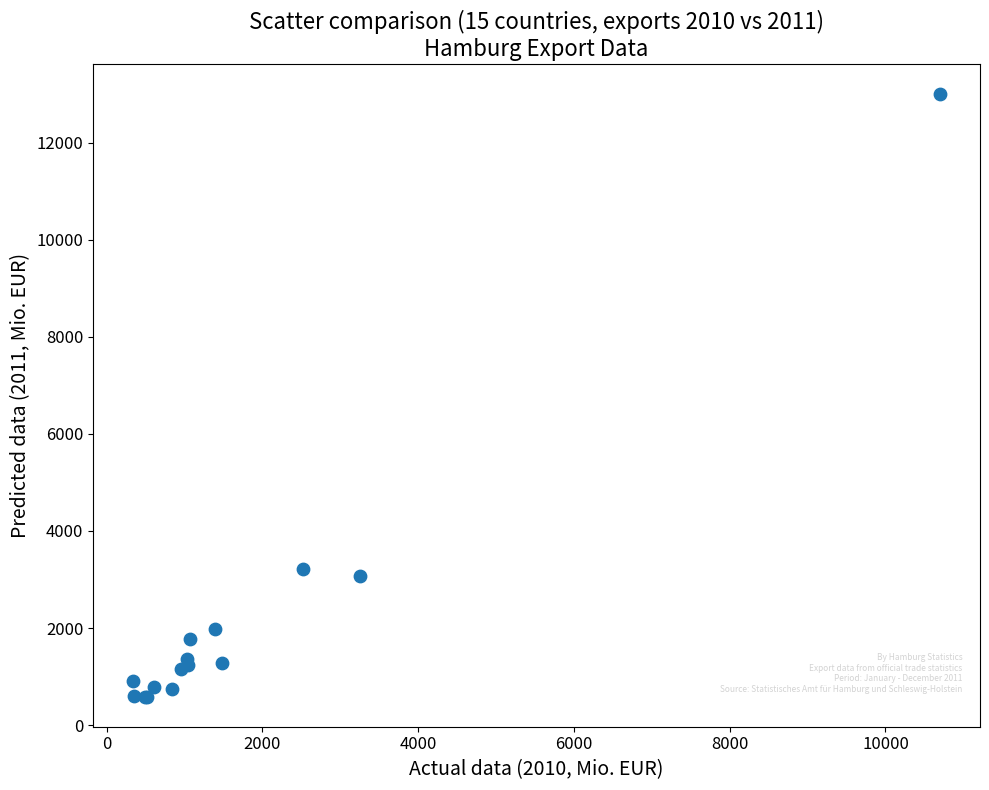

What Y value in the scatter plot is closest to 6793?

3221.3